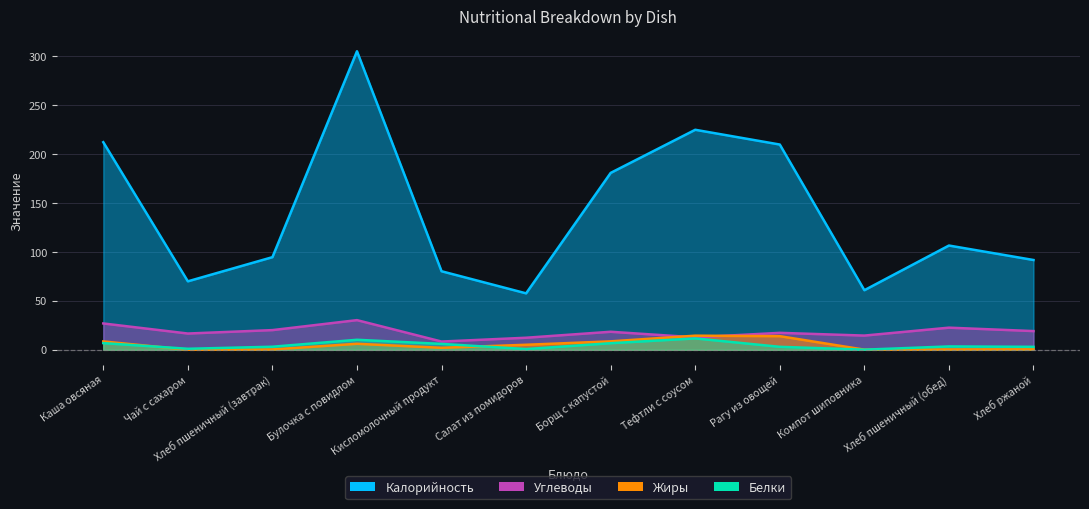

The value of Углеводы at Тефтли с соусом is 12.7. True or false?

True